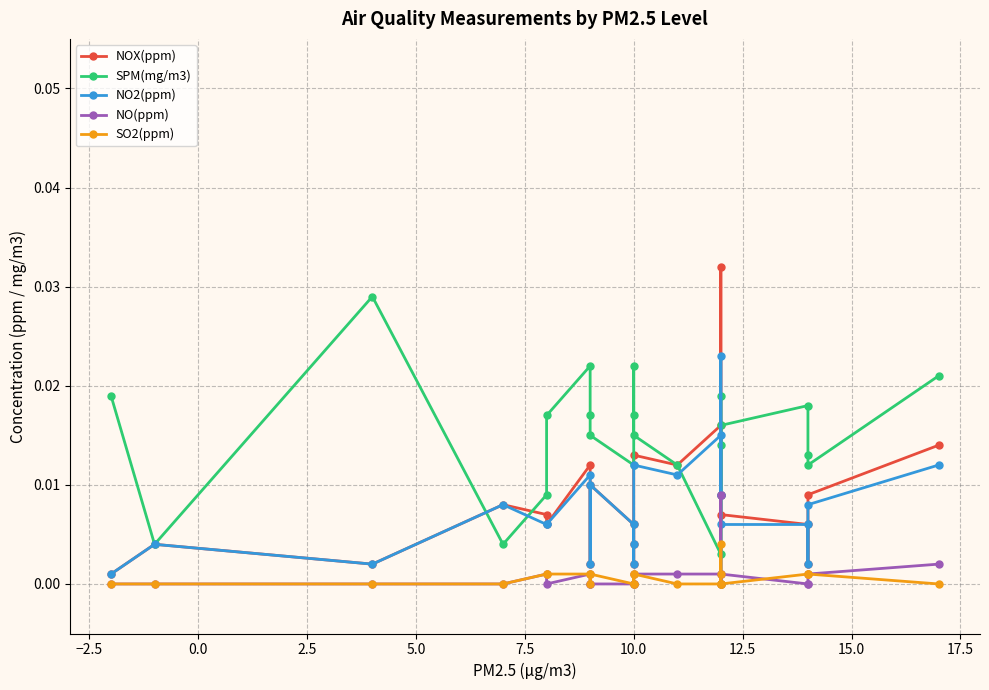

The value of NOX(ppm) at 10.0 is 0.0. True or false?

False